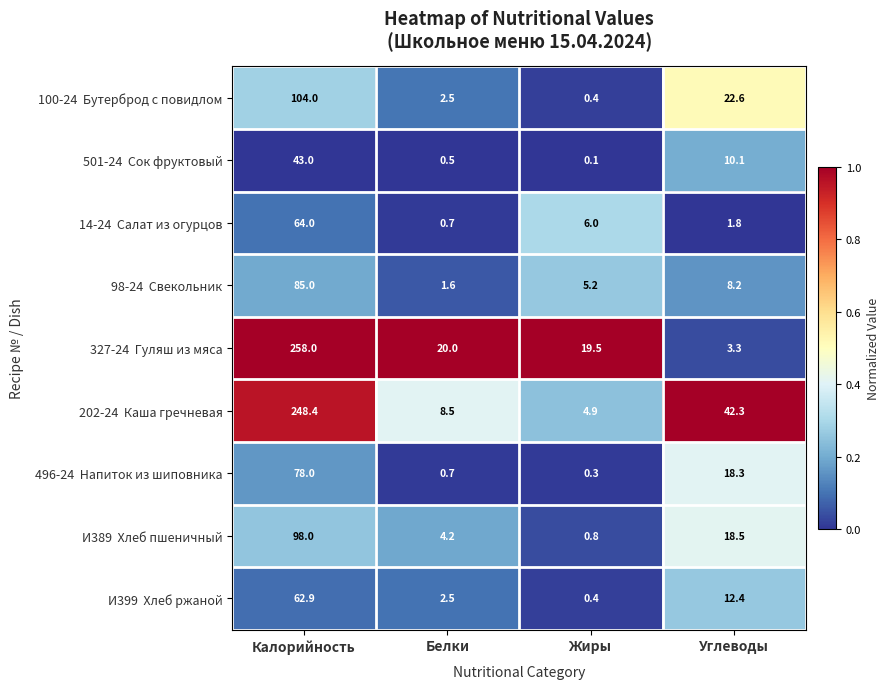

What is the spread (max minus min) of values at Углеводы?

40.5